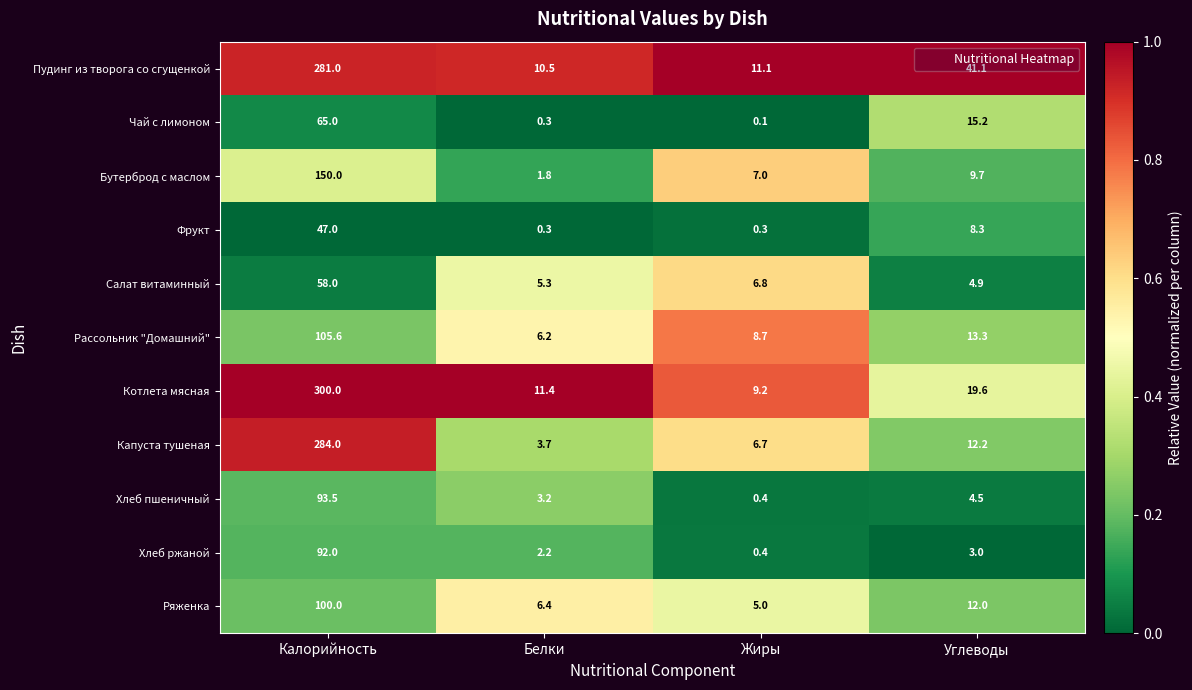

Is the value of Салат витаминный at Углеводы greater than the value of Пудинг из творога со сгущенкой at Жиры?

No